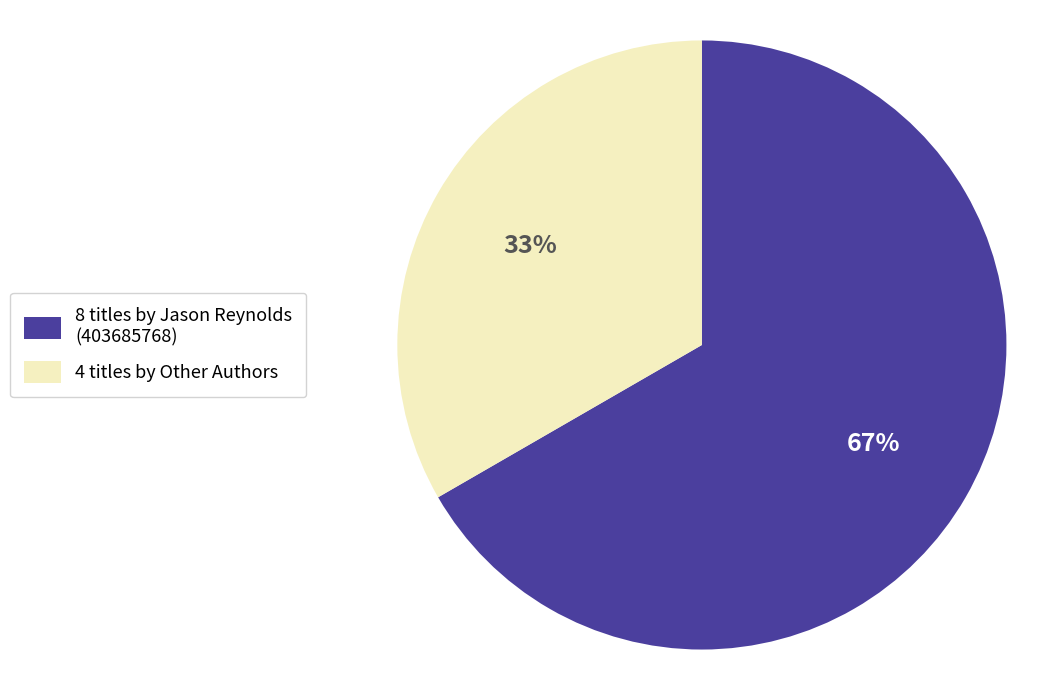

Which slice is the largest?

8 titles by Jason Reynolds (403685768)